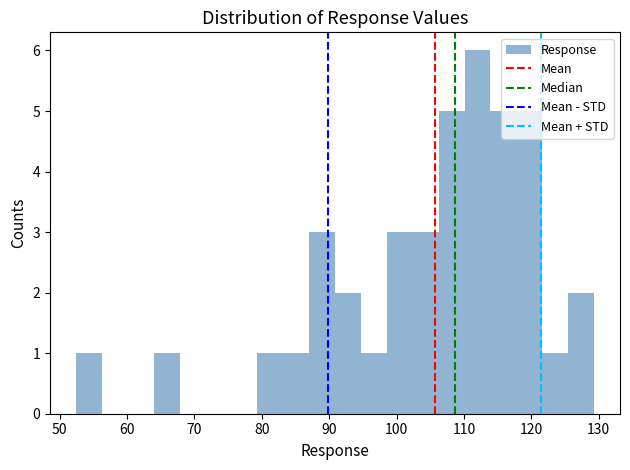

Read against the x-axis, roughly where is the centre of the tallest bar?

112